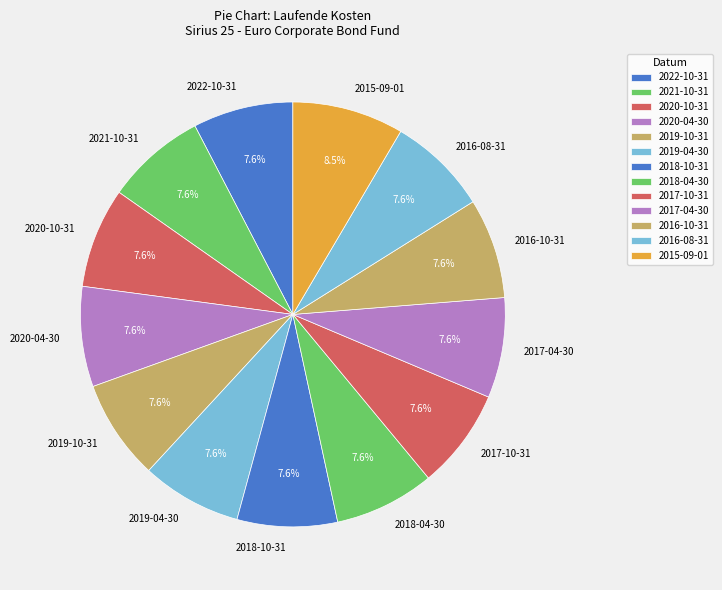

What is the largest slice in the pie chart?

2015-09-01